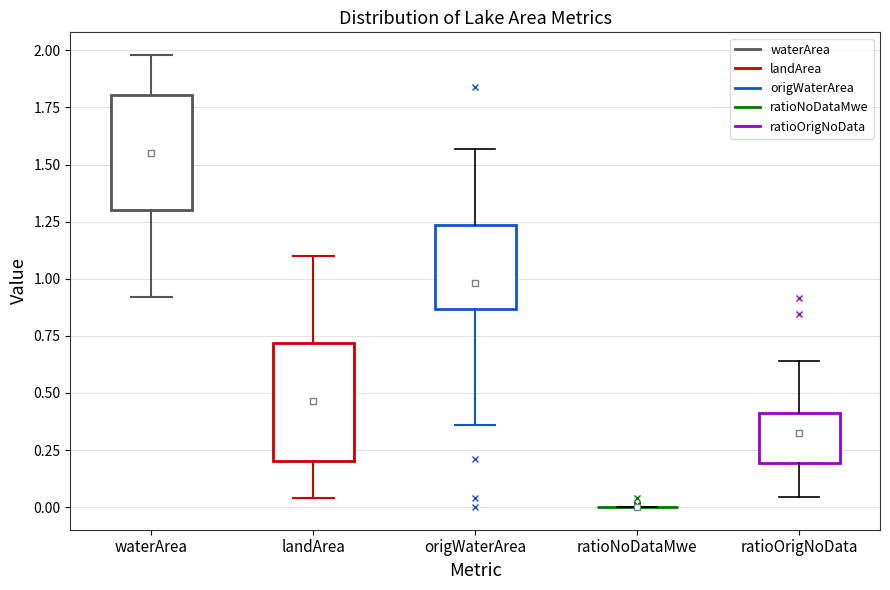

Reading left to right, transcribe this box plot: for each box, give where its median line is, the range the box spans, and where its two whiskers end, as read against the y-axis. The values are not printed on the chart, so give them approximately, as read against the axis.

waterArea: median 1.65, box 1.30 to 1.80, whiskers 0.90 to 2.00
landArea: median 0.40, box 0.20 to 0.70, whiskers 0.05 to 1.10
origWaterArea: median 1.00, box 0.85 to 1.25, whiskers 0.35 to 1.55
ratioNoDataMwe: box collapsed to a line at 0.00, whiskers 0.00 to 0.00
ratioOrigNoData: median 0.30, box 0.20 to 0.40, whiskers 0.05 to 0.65